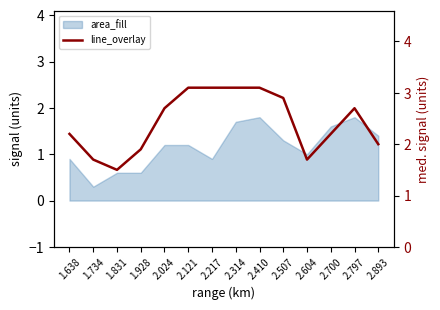

Read the value at 1.928.

1.9